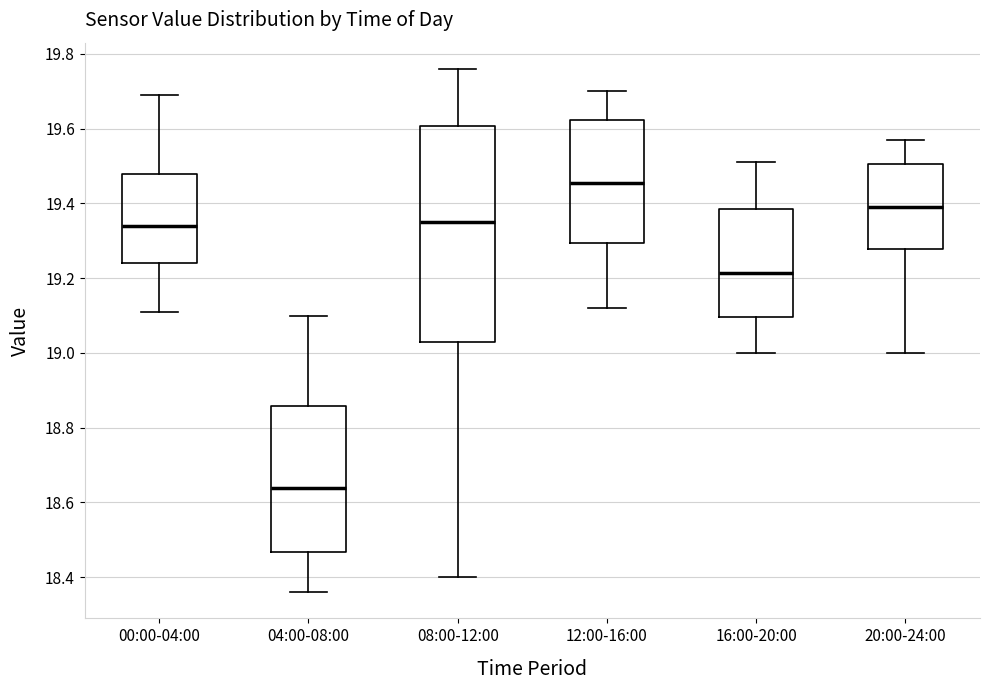

Which box has the highest median line?

12:00-16:00